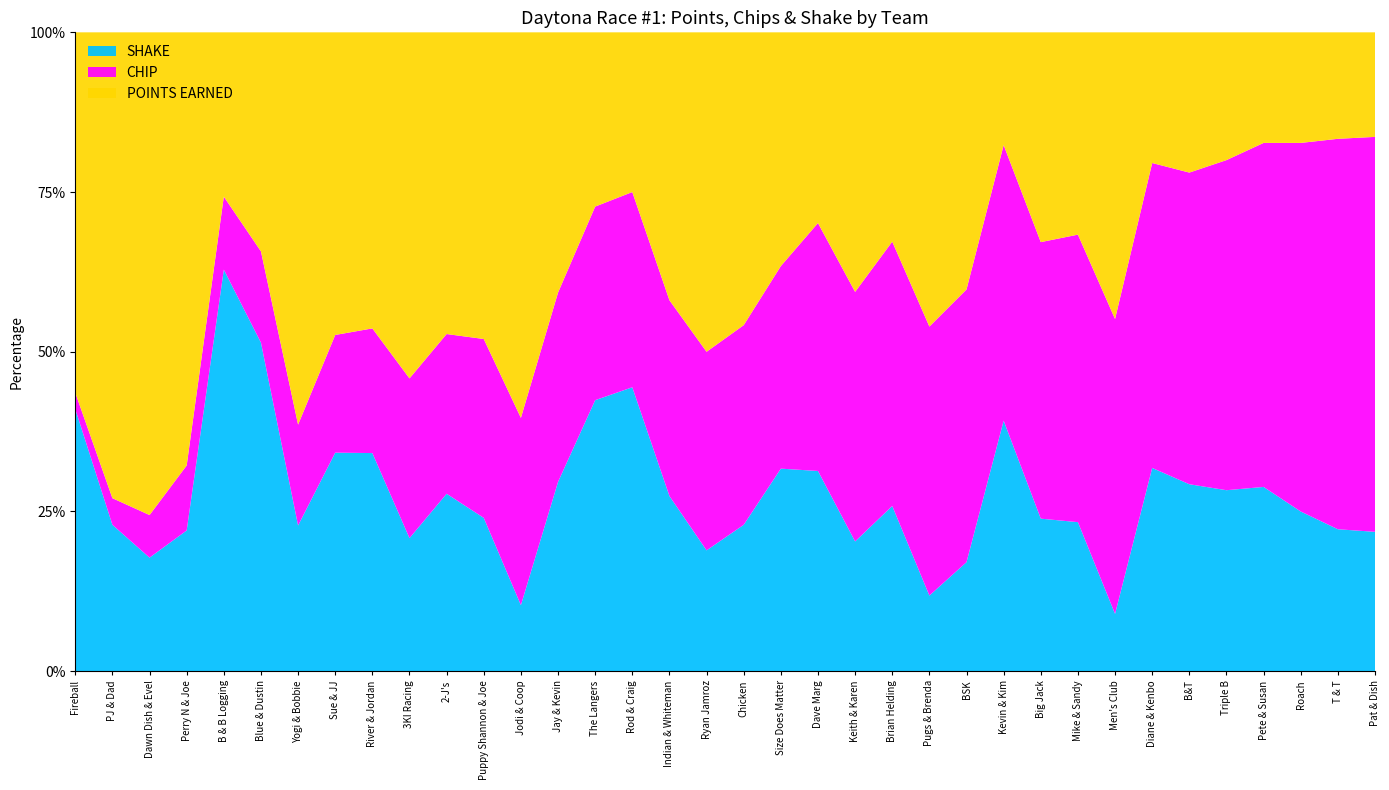

Reading left to right, extract all data points from this chart.

POINTS EARNED: B & B Logging=9	B&T=9	Diane & Kenbo=9	Kevin & Kim=9	Pat & Dish=9	Pete & Susan=9	Roach=9	Rod & Craig=9	T & T=9	The Langers=9	Blue & Dustin=12	Triple B=12	Size Does Matter=15	Sue & JJ=18	Brian Helding=19	Mike & Sandy=19	River & Jordan=19	Dave Marg=20	Big Jack=22	Chicken=22	Fireball=22	Jay & Kevin=22	Puppy Shannon & Joe=24	3KI Racing=26	Indian & Whiteman=26	Keith & Karen=26	BSK=33	2-J's=34	Dawn Dish & Evel=34	Jodi & Coop=35	Men's Club=35	PJ & Dad=35	Pugs & Brenda=35	Yogi & Bobbie=35	Ryan Jamroz=37	Perry N & Joe=40
NEW TOTAL: B & B Logging=9	B&T=9	Diane & Kenbo=9	Kevin & Kim=9	Pat & Dish=9	Pete & Susan=9	Roach=9	Rod & Craig=9	T & T=9	The Langers=9	Blue & Dustin=12	Triple B=12	Size Does Matter=15	Sue & JJ=18	Brian Helding=19	Mike & Sandy=19	River & Jordan=19	Dave Marg=20	Big Jack=22	Chicken=22	Fireball=22	Jay & Kevin=22	Puppy Shannon & Joe=24	3KI Racing=26	Indian & Whiteman=26	Keith & Karen=26	BSK=33	2-J's=34	Dawn Dish & Evel=34	Jodi & Coop=35	Men's Club=35	PJ & Dad=35	Pugs & Brenda=35	Yogi & Bobbie=35	Ryan Jamroz=37	Perry N & Joe=40
CHIP: B & B Logging=4	B&T=20	Diane & Kenbo=21	Kevin & Kim=22	Pat & Dish=34	Pete & Susan=28	Roach=30	Rod & Craig=11	T & T=33	The Langers=10	Blue & Dustin=5	Triple B=31	Size Does Matter=13	Sue & JJ=7	Brian Helding=24	Mike & Sandy=27	River & Jordan=8	Dave Marg=26	Big Jack=29	Chicken=15	Fireball=1	Jay & Kevin=16	Puppy Shannon & Joe=14	3KI Racing=12	Indian & Whiteman=19	Keith & Karen=25	BSK=35	2-J's=18	Dawn Dish & Evel=3	Jodi & Coop=17	Men's Club=36	PJ & Dad=2	Pugs & Brenda=32	Yogi & Bobbie=9	Ryan Jamroz=23	Perry N & Joe=6
SHAKE: B & B Logging=22	B&T=12	Diane & Kenbo=14	Kevin & Kim=20	Pat & Dish=12	Pete & Susan=15	Roach=13	Rod & Craig=16	T & T=12	The Langers=14	Blue & Dustin=18	Triple B=17	Size Does Matter=13	Sue & JJ=13	Brian Helding=15	Mike & Sandy=14	River & Jordan=14	Dave Marg=21	Big Jack=16	Chicken=11	Fireball=16	Jay & Kevin=16	Puppy Shannon & Joe=12	3KI Racing=10	Indian & Whiteman=17	Keith & Karen=13	BSK=14	2-J's=20	Dawn Dish & Evel=8	Jodi & Coop=6	Men's Club=7	PJ & Dad=11	Pugs & Brenda=9	Yogi & Bobbie=13	Ryan Jamroz=14	Perry N & Joe=13